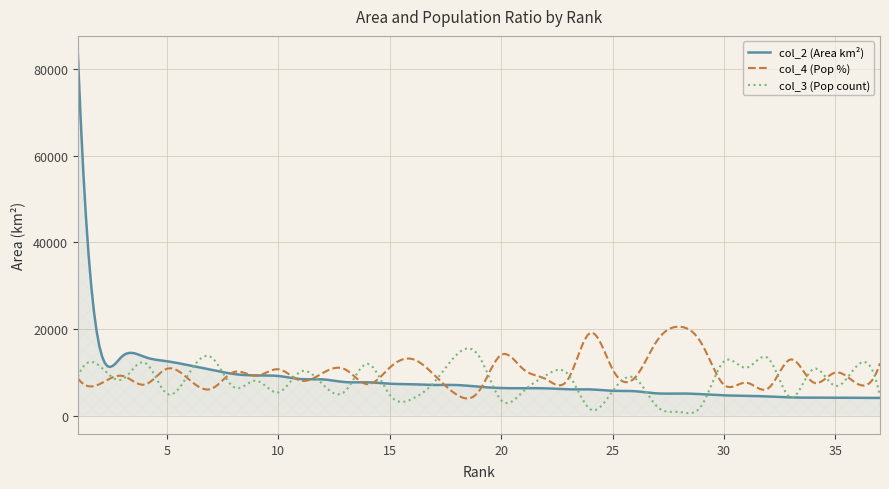

What is the greatest value displayed?

83424.4